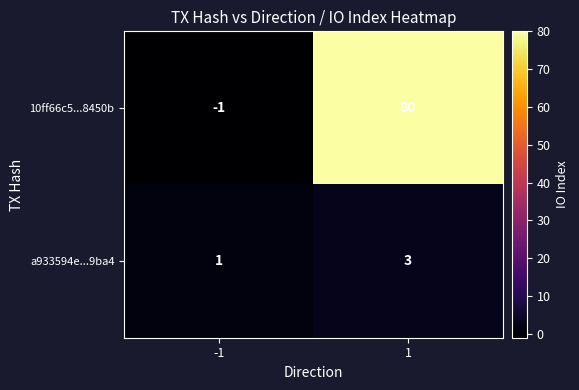

What is the total value across all series at 1?

83